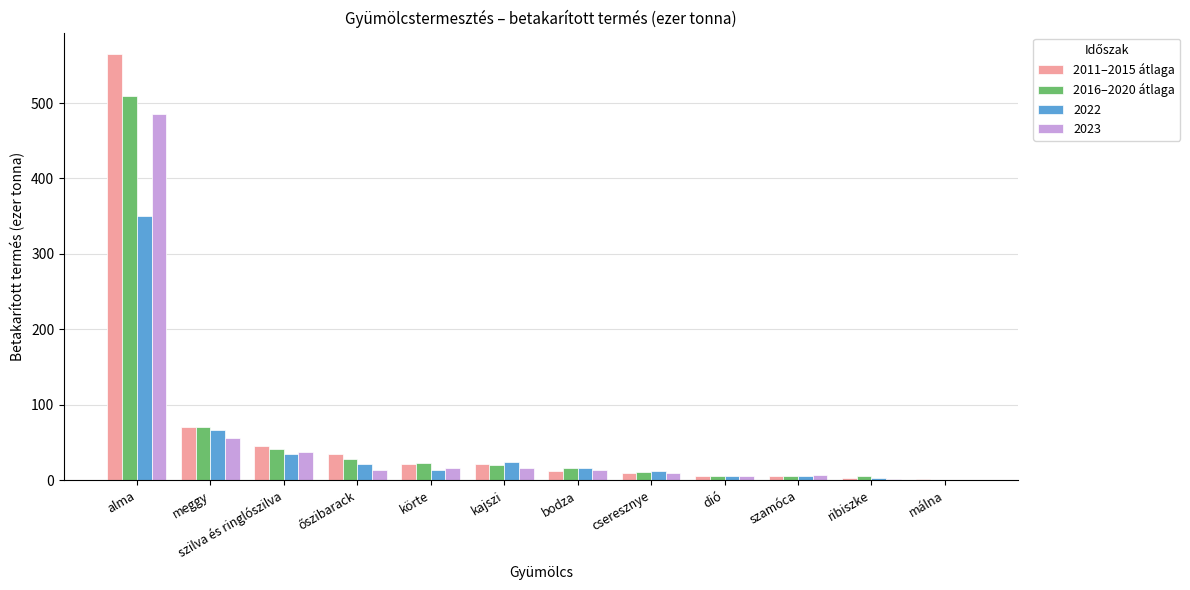

At which label is 2011–2015 átlaga closest to 283?

meggy